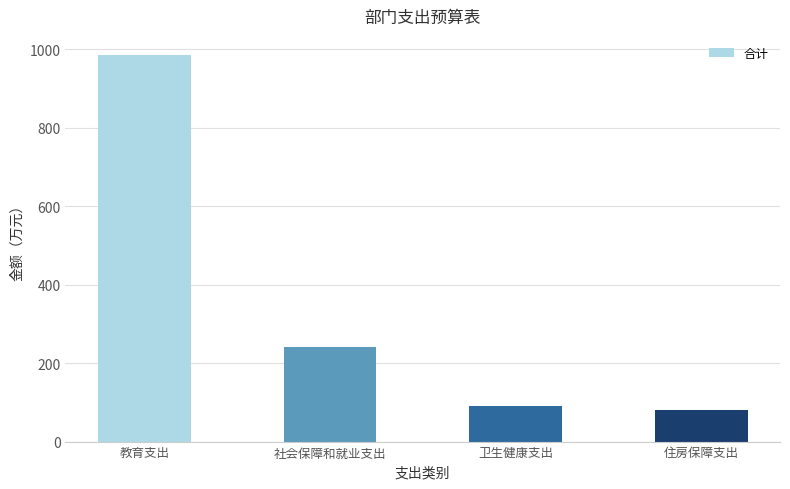

Approximately how many times larger is the value at 卫生健康支出 compared to 住房保障支出?

1.1